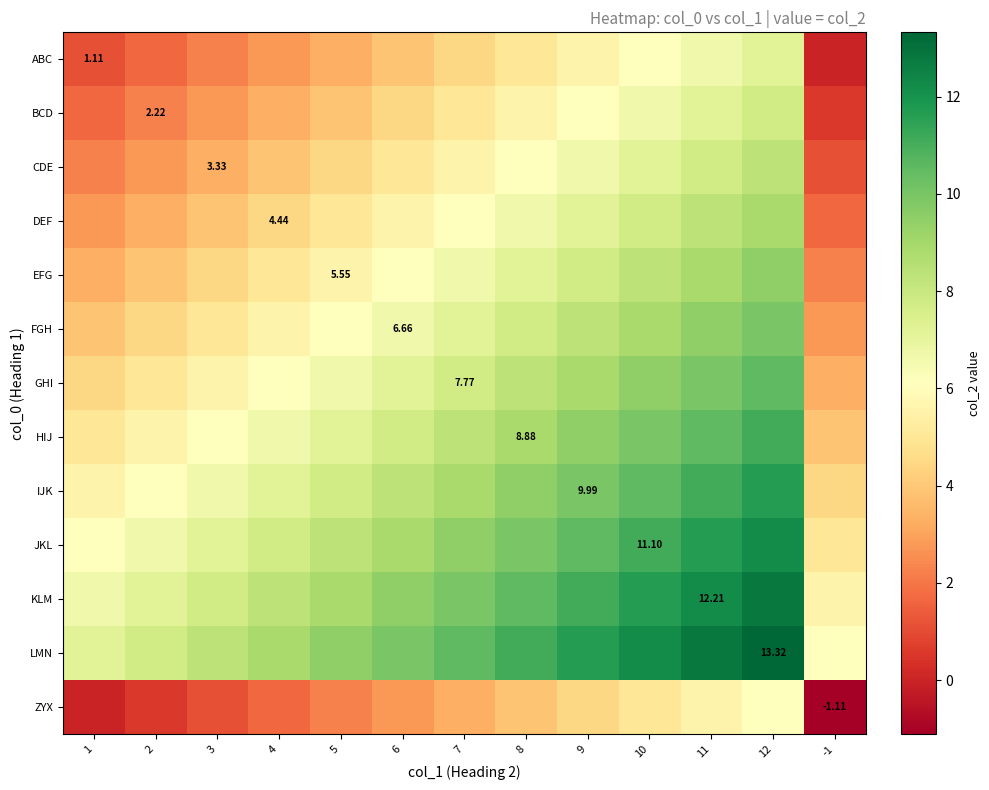

Where does the LMN series first go above 9?

5